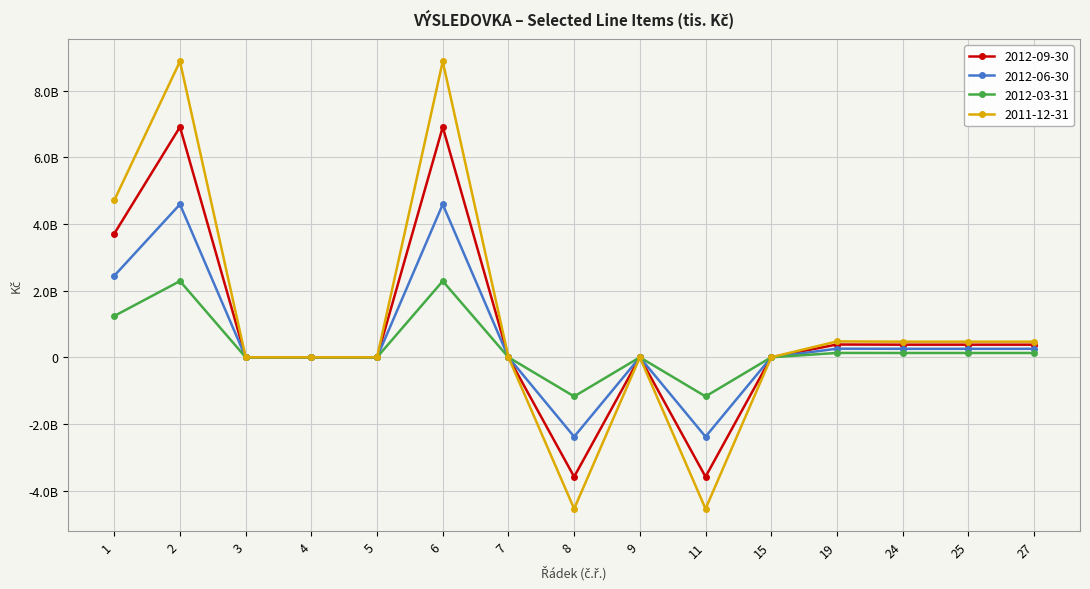

Rank the series by their maximum value, from lowest to highest.

2012-03-31, 2012-06-30, 2012-09-30, 2011-12-31